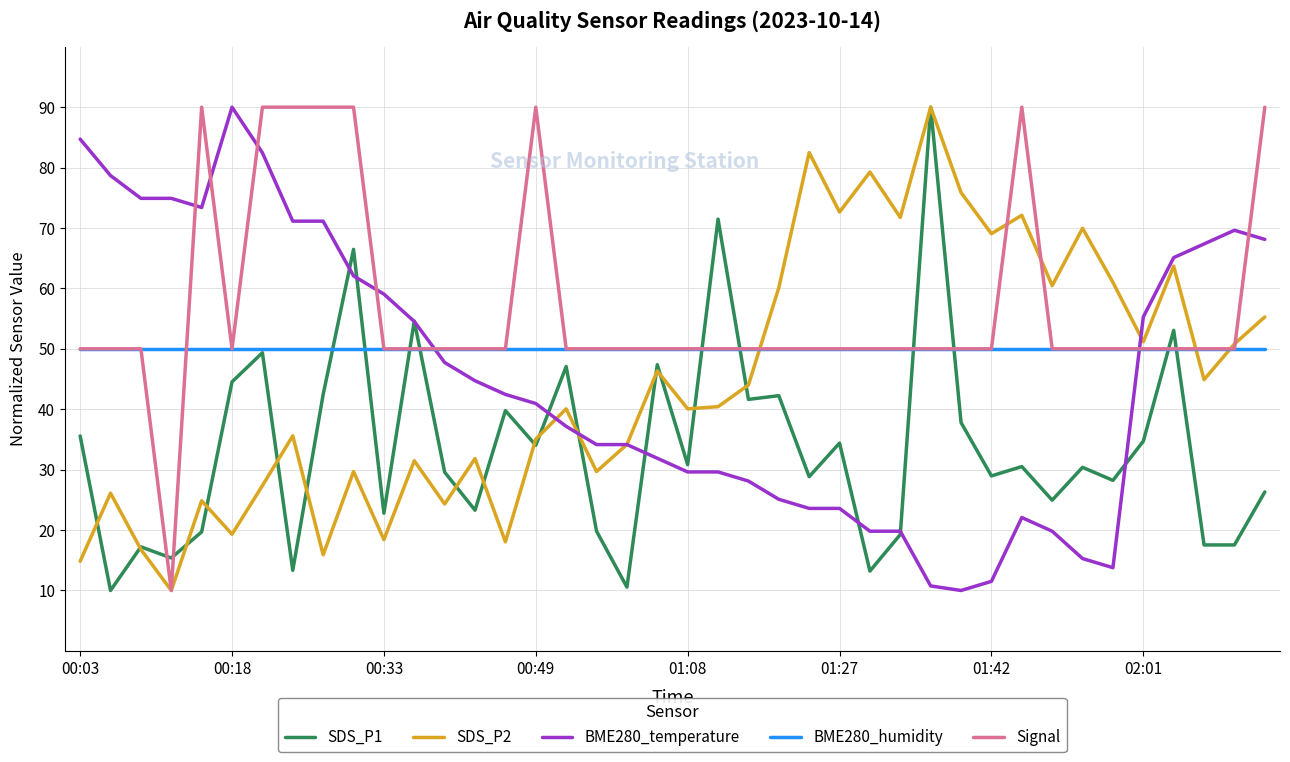

What are all the series names shown in the legend?

SDS_P1, SDS_P2, BME280_temperature, BME280_humidity, Signal